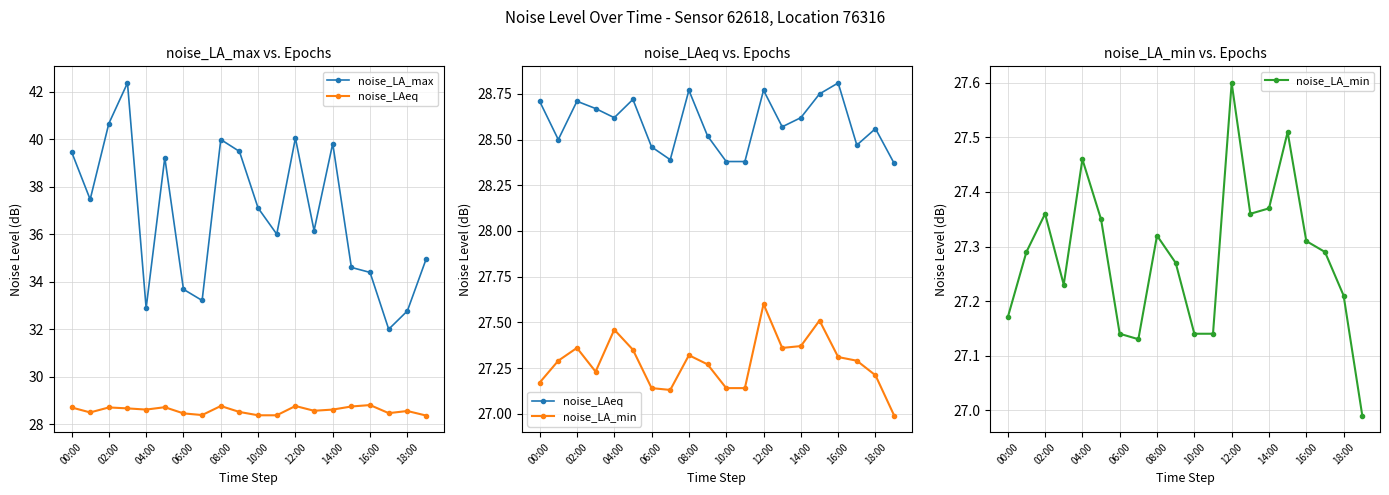

Which series has the widest spread of values?

noise_LA_max